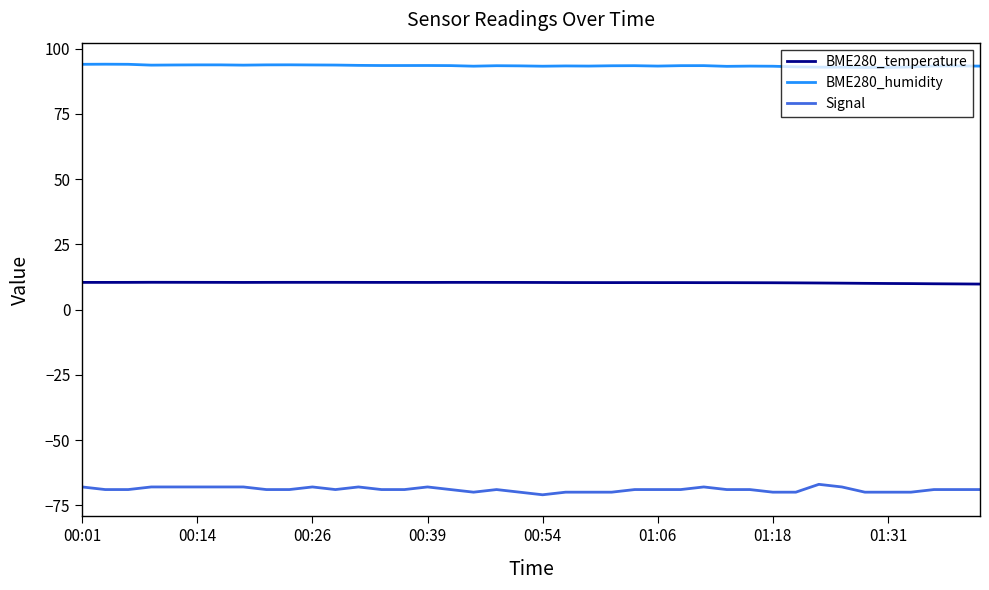

What is the highest value of the BME280_temperature series?

10.5